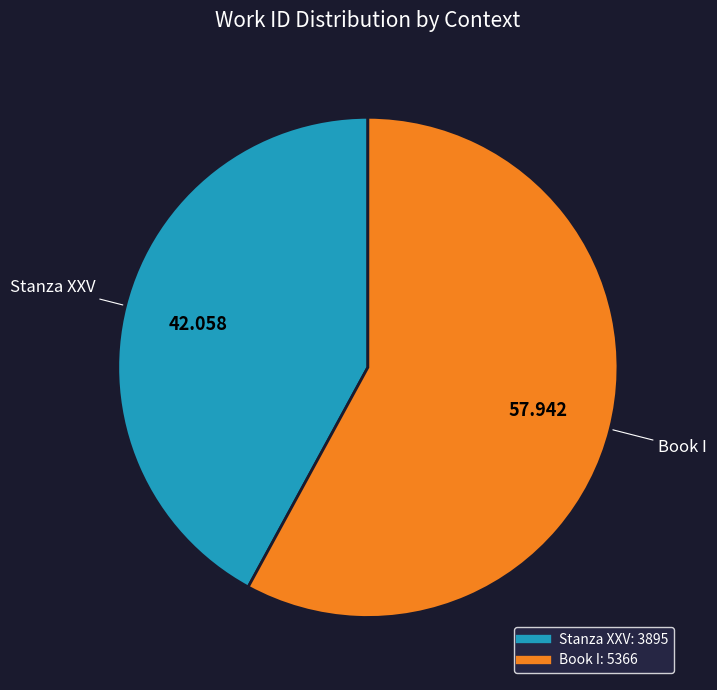

How many slices are in this pie chart?

2